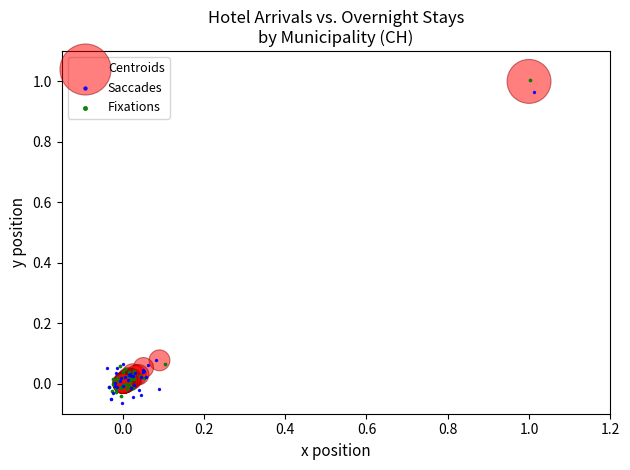

Which series has the widest spread of Y values?

Fixations